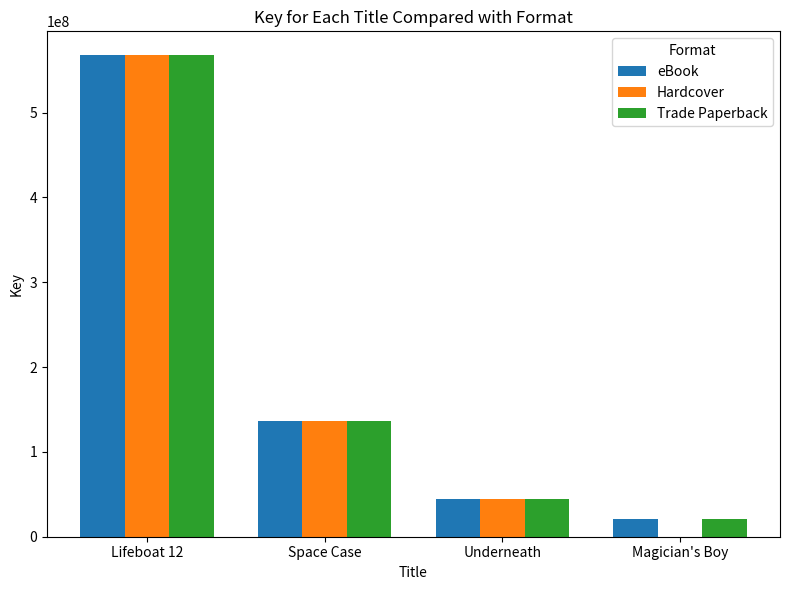

Count the number of categories in the chart.

4